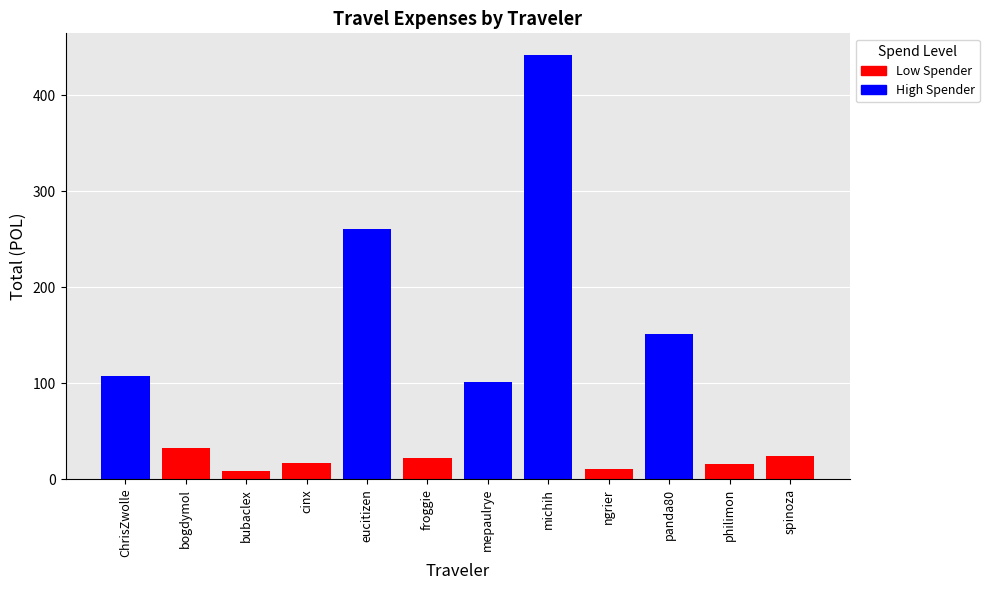

What is the ratio of the value at spinoza to the value at eucitizen?

0.1